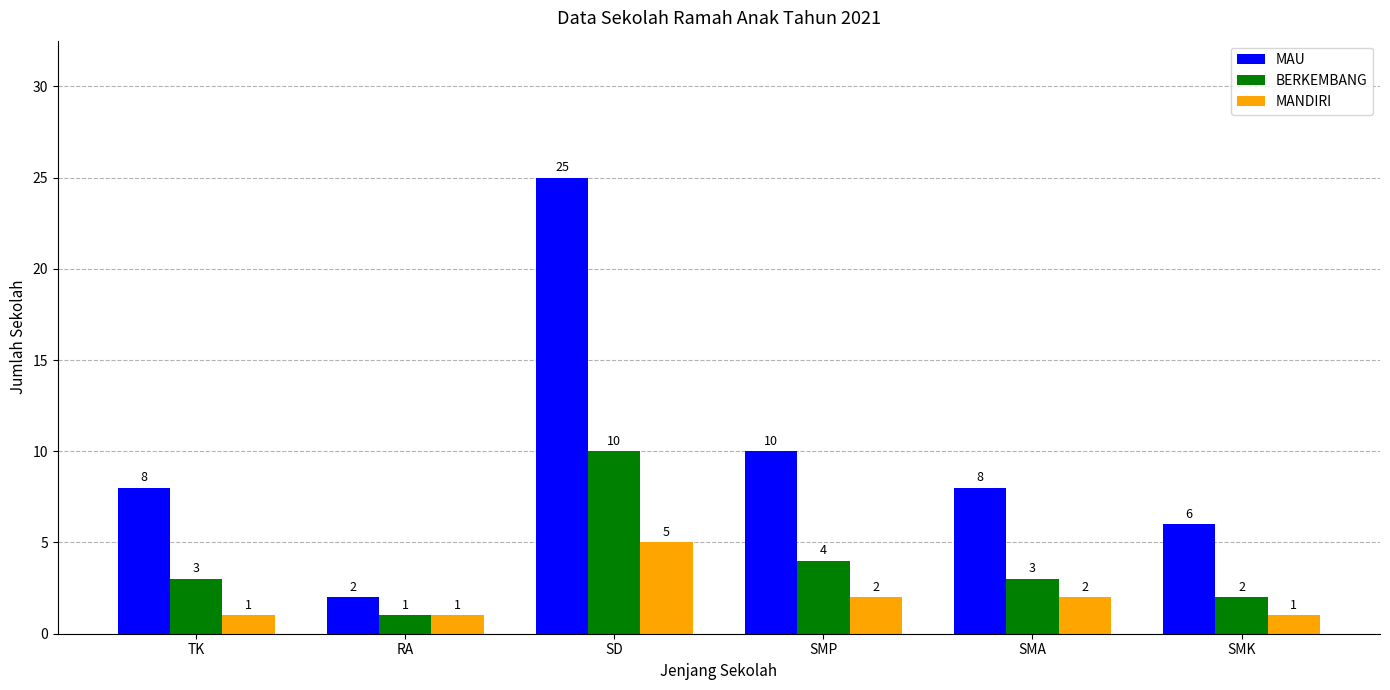

The value of MANDIRI at SMA is 2. True or false?

True